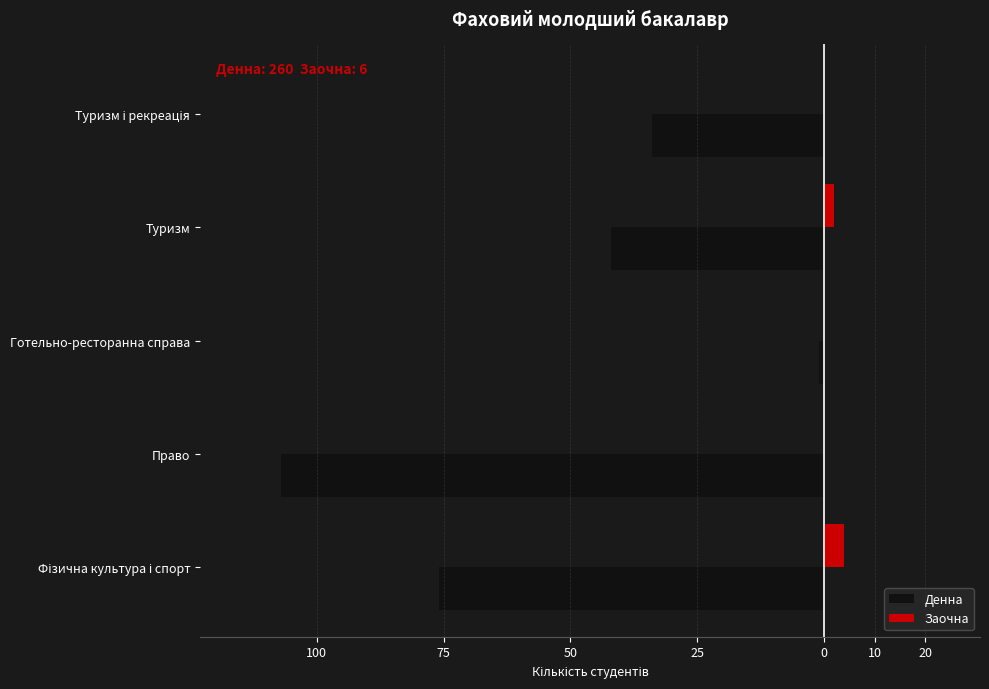

What are all the series names shown in the legend?

Денна, Заочна